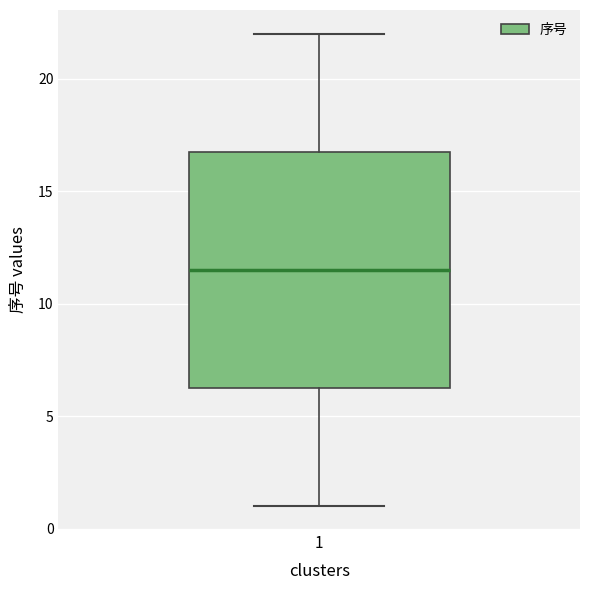

Where does the upper whisker of the box at x = 1 end on the y-axis? The values are not printed on the chart, so give them approximately, as read against the axis.

22.0